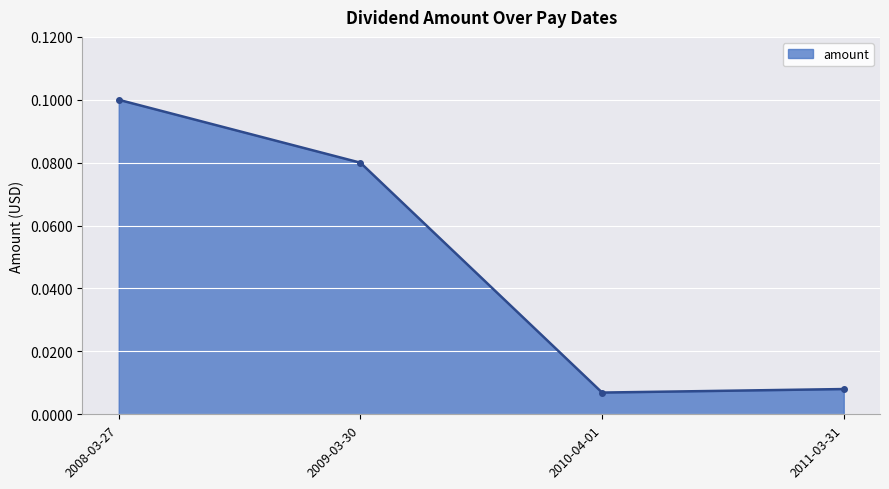

At which category does the data reach its first local valley?

2010-04-01